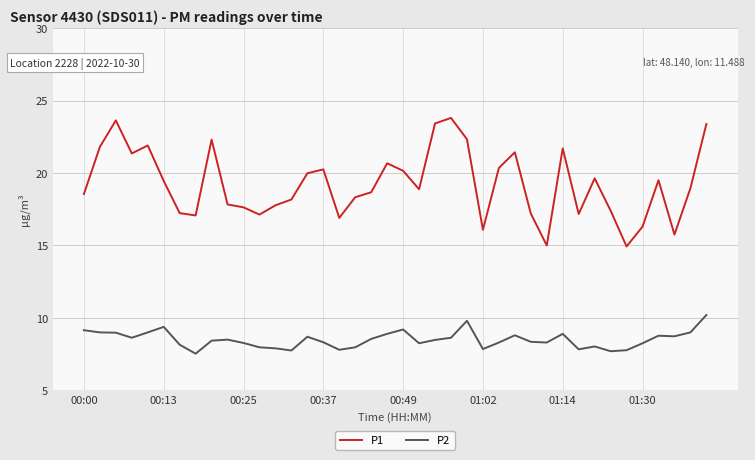

Rank the series by their maximum value, from highest to lowest.

P1, P2